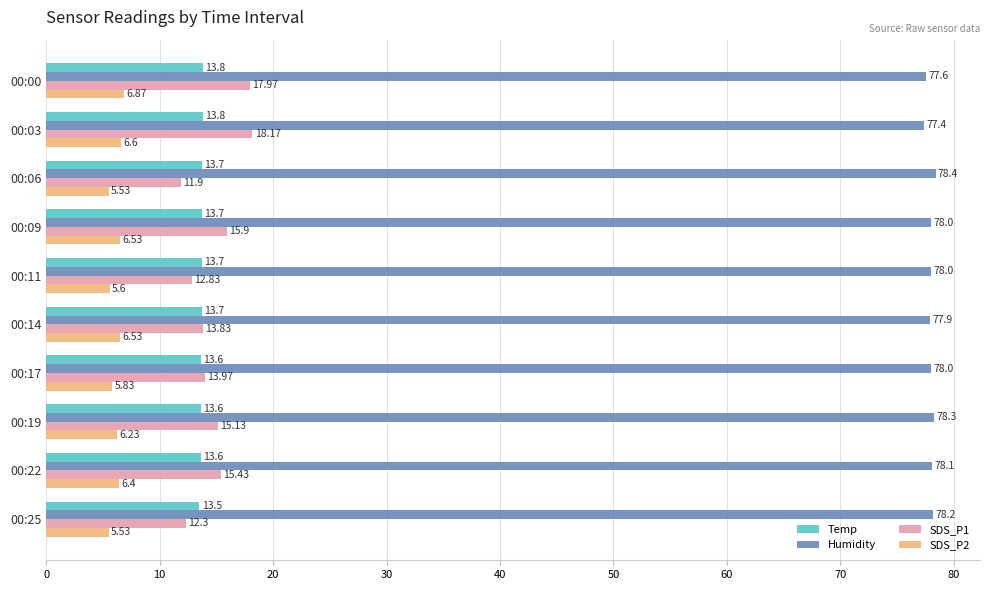

What is the sum of the Humidity values at 00:09 and 00:22?

156.1